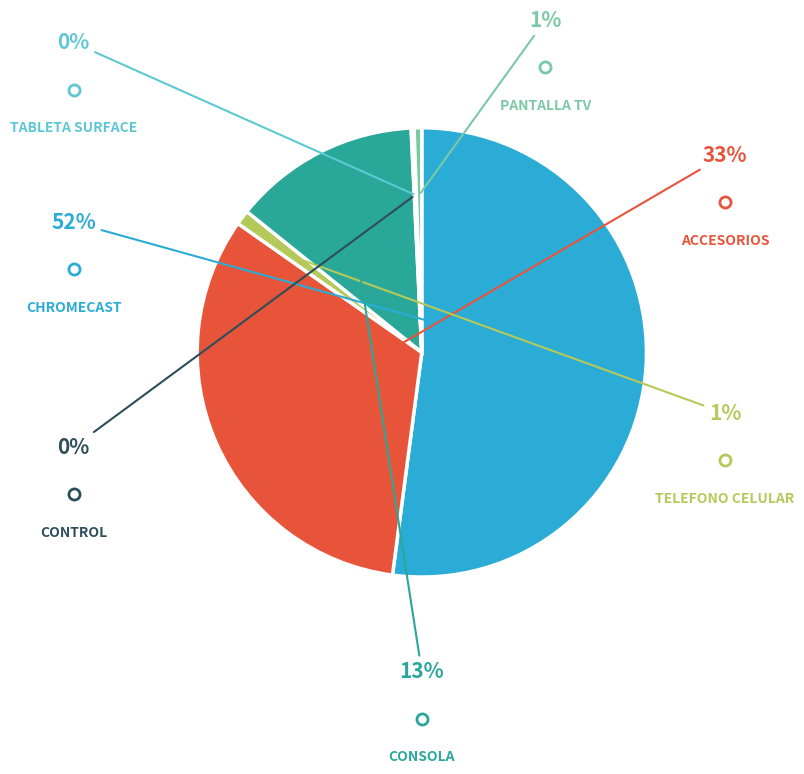

Is there a majority slice in this chart?

Yes